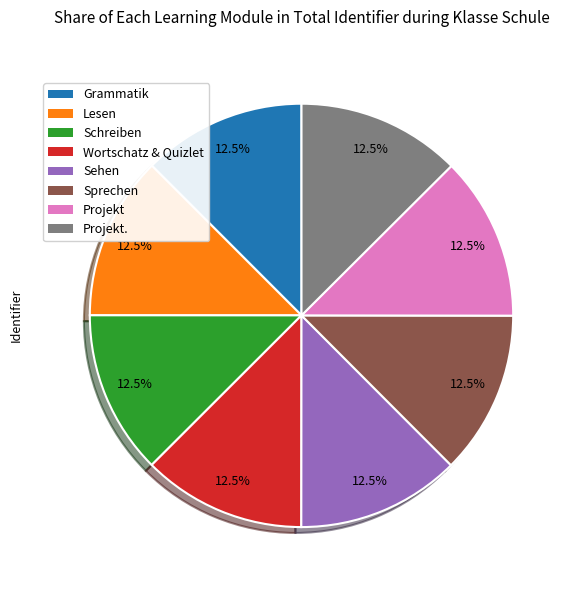

Does any single category account for the majority?

No